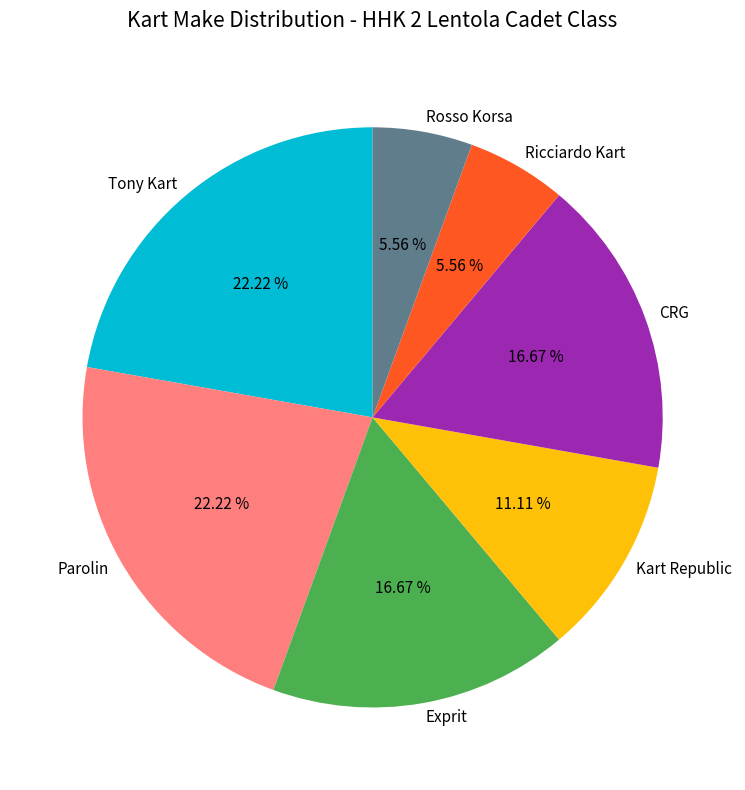

Is there any slice that represents more than half of the pie?

No